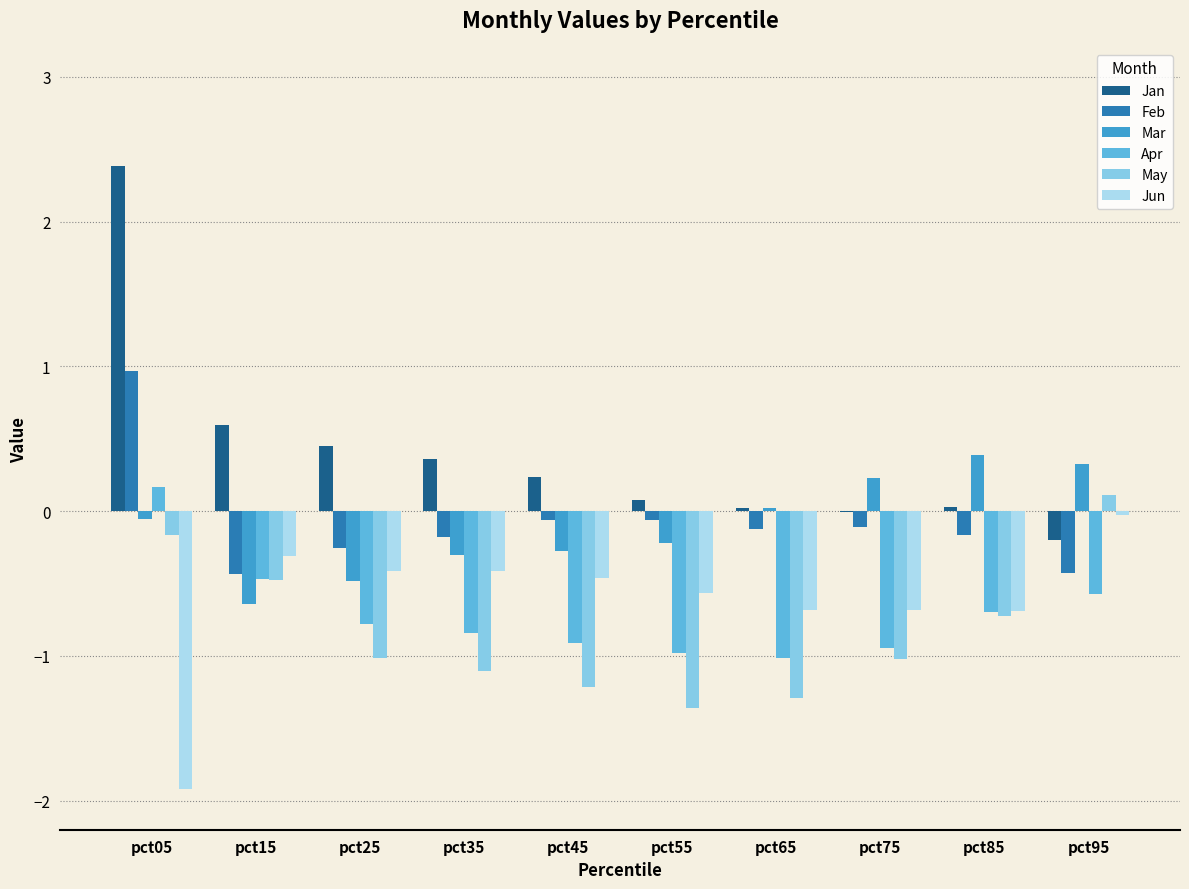

Which label corresponds to the largest value in the chart?

pct05